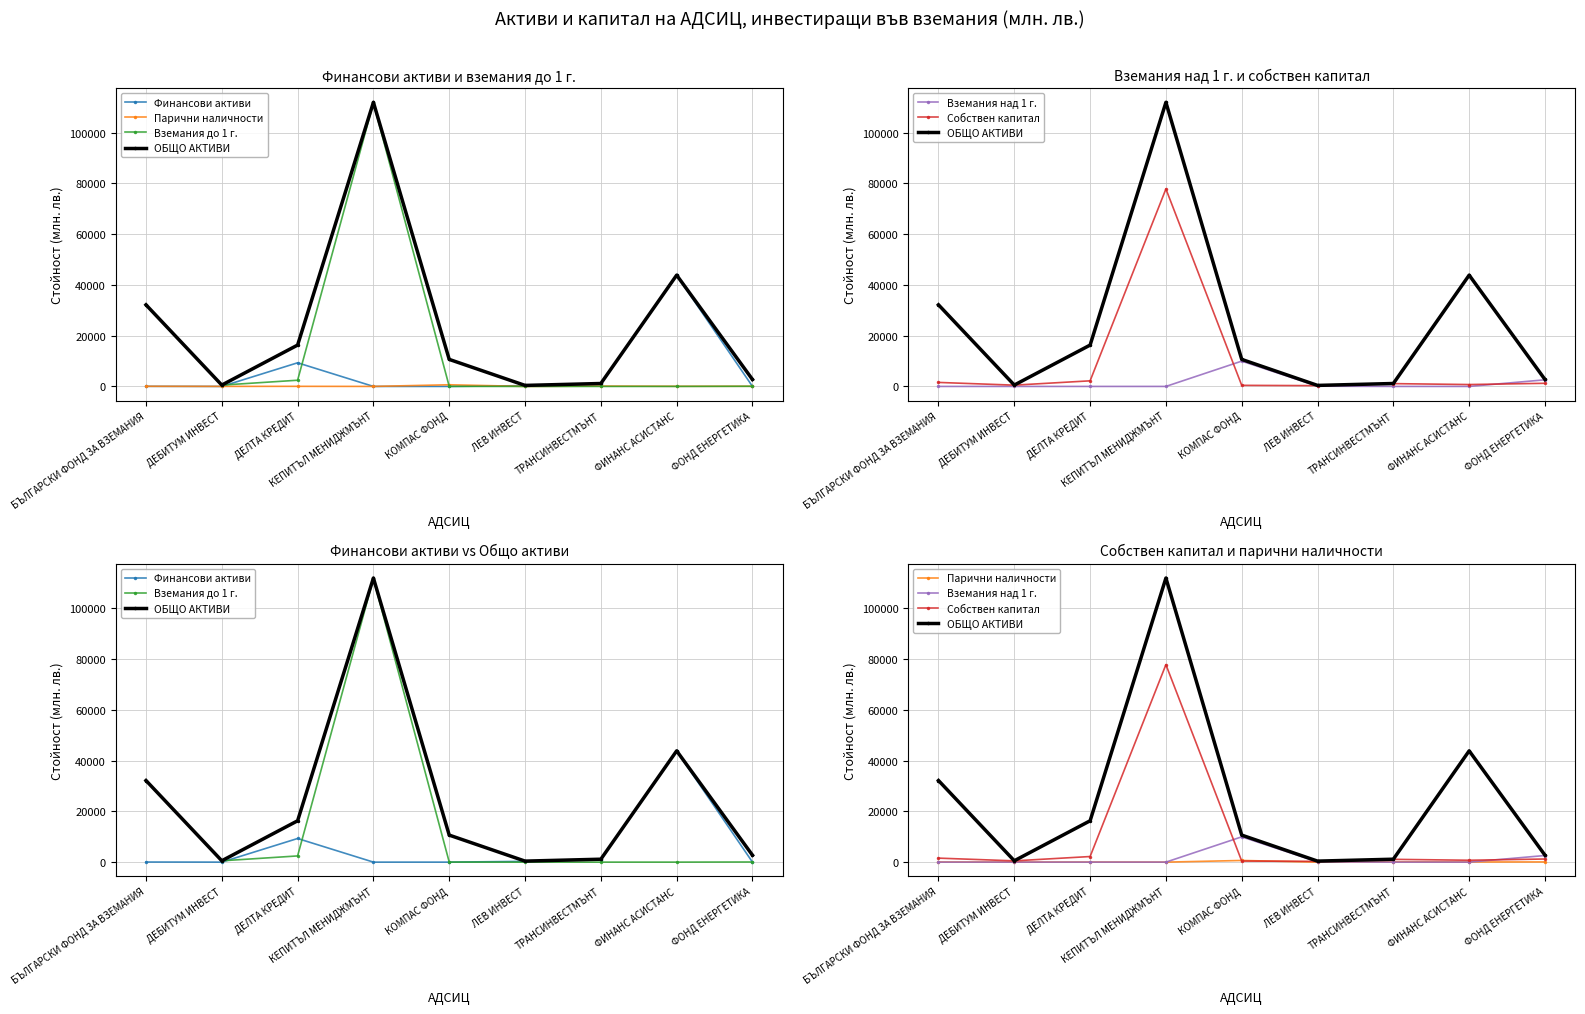

How many series are shown in this chart?

6